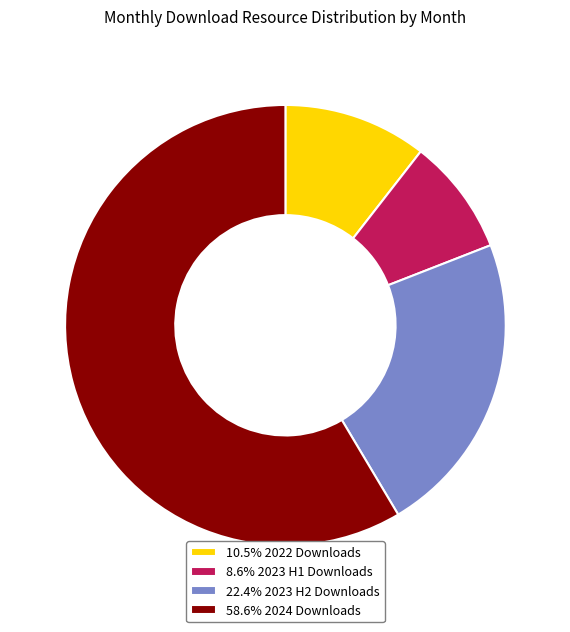

Is the sum of 22.4% 2023 H2 Downloads and 10.5% 2022 Downloads greater than half?

No